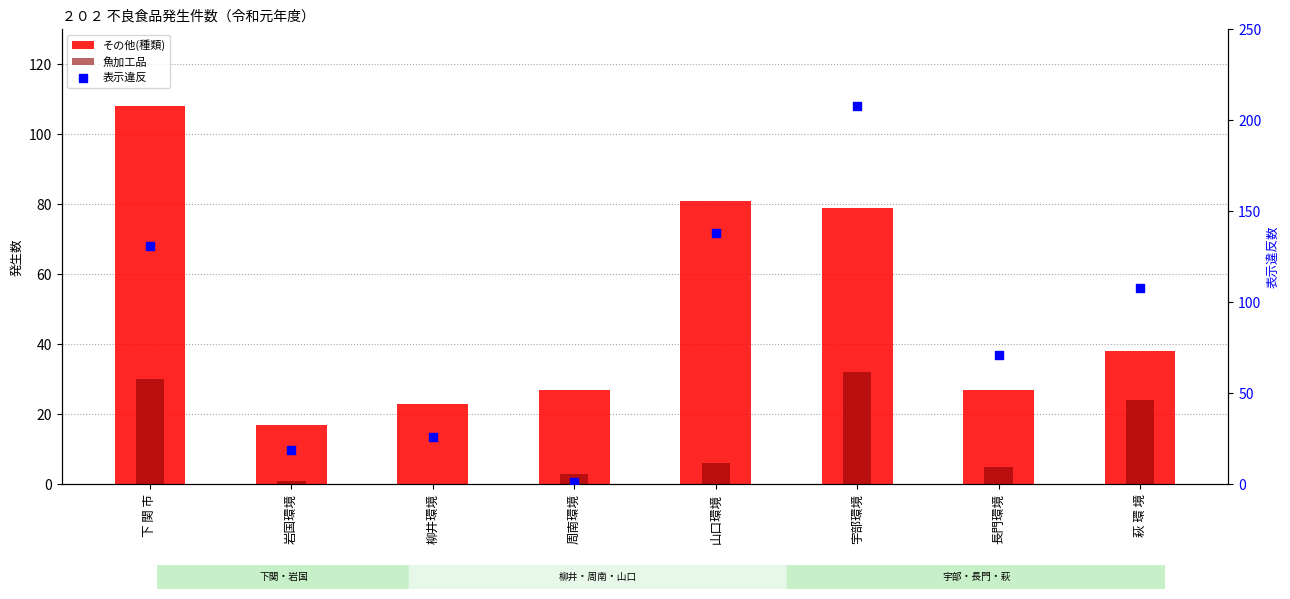

Is the value of 表示違反 at 柳井環境 greater than the value of その他(種類) at 岩国環境?

Yes